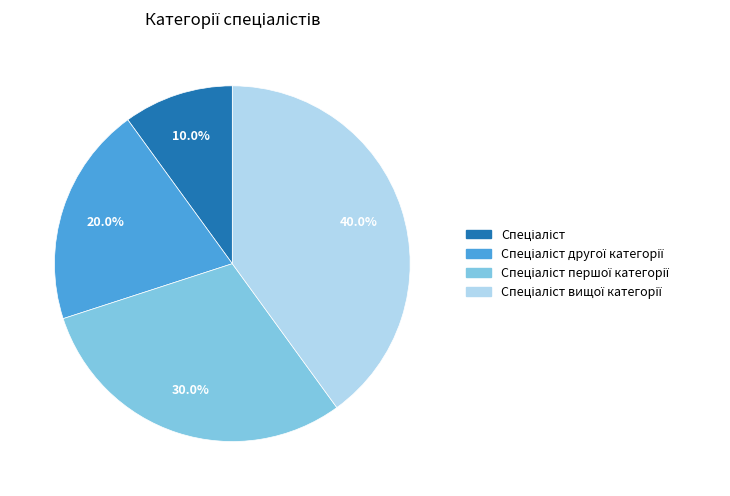

Is there any slice that represents more than half of the pie?

No